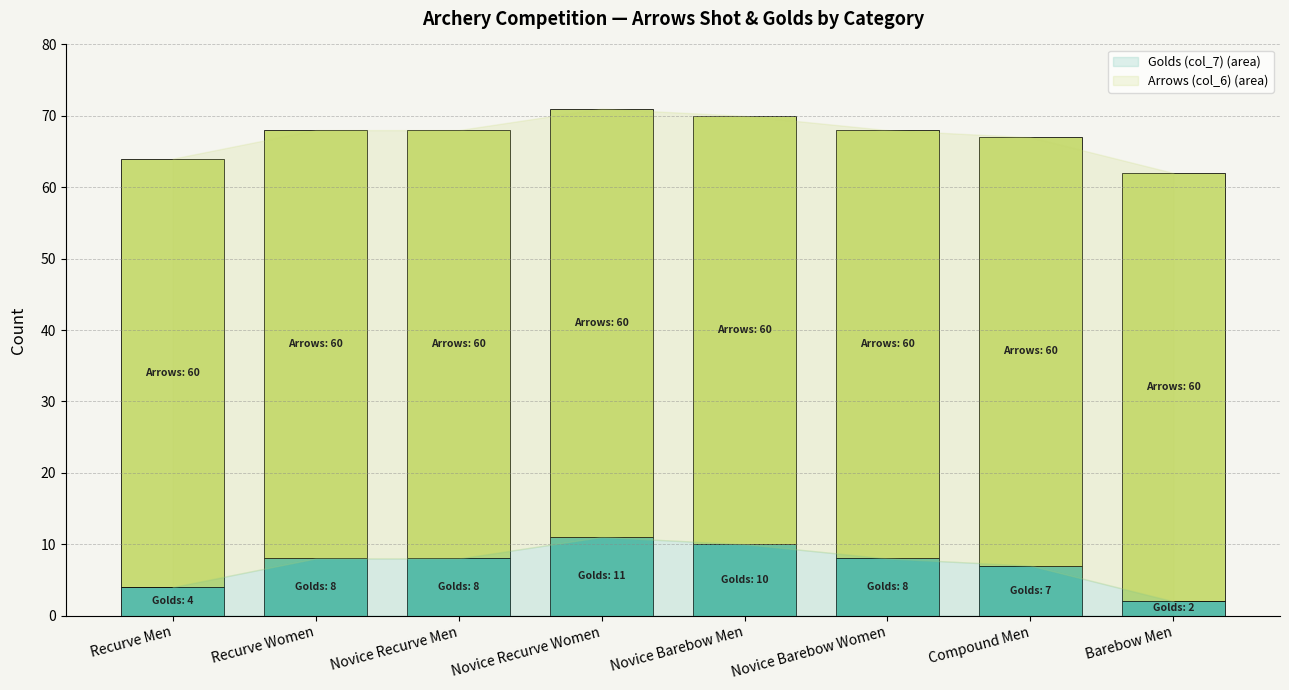

What is the total value across all series at Novice Recurve Men?

68